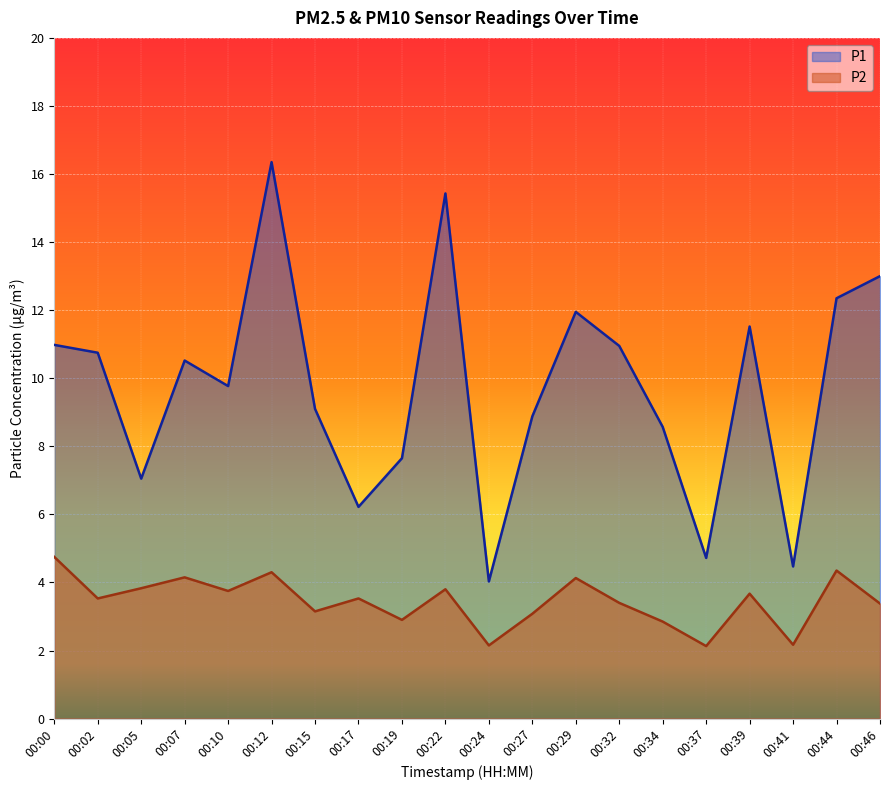

Which has a higher value, 00:00 or 00:02?

00:00